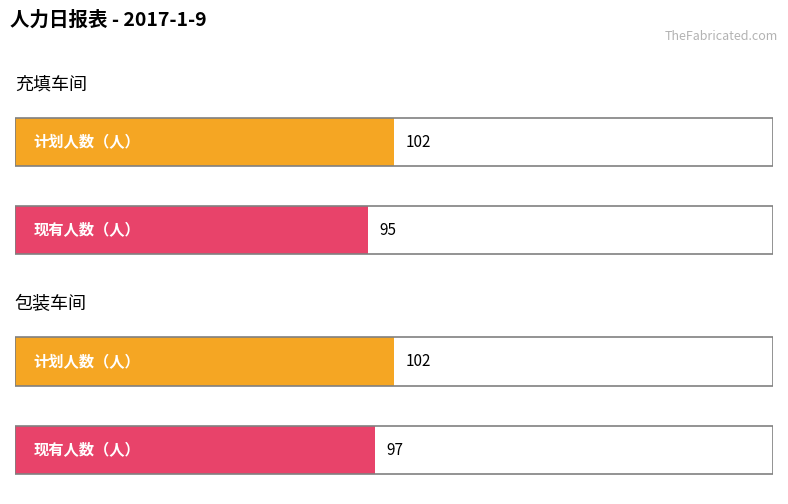

What is the difference between the highest and lowest values at 包装车间?

5